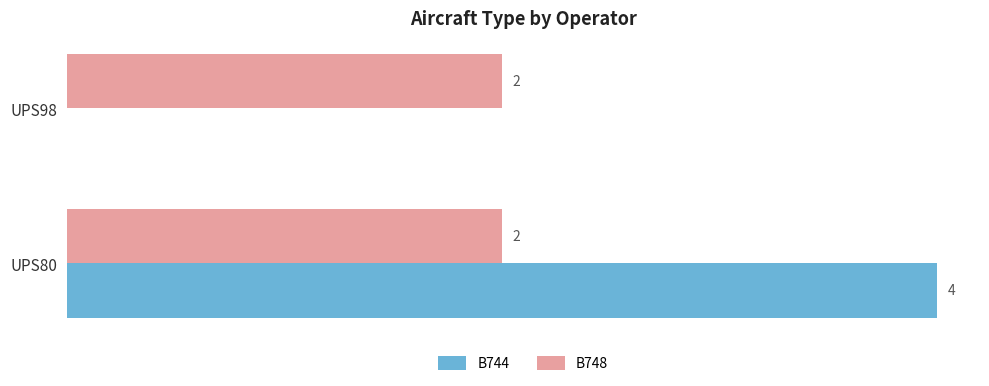

At which category is the sum across all series the highest?

UPS80